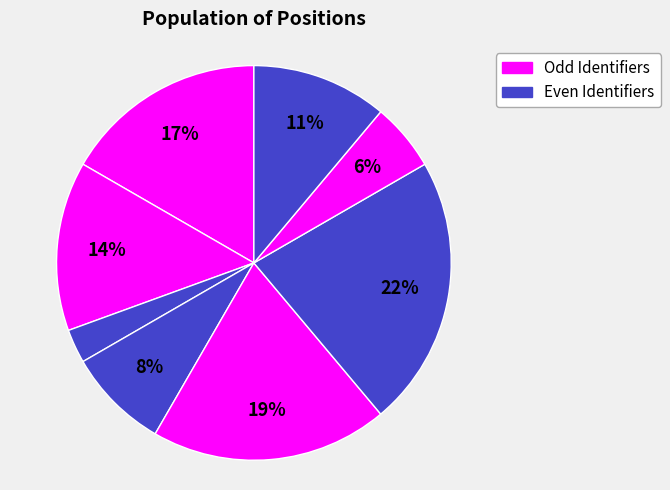

Is there any slice that represents more than half of the pie?

No